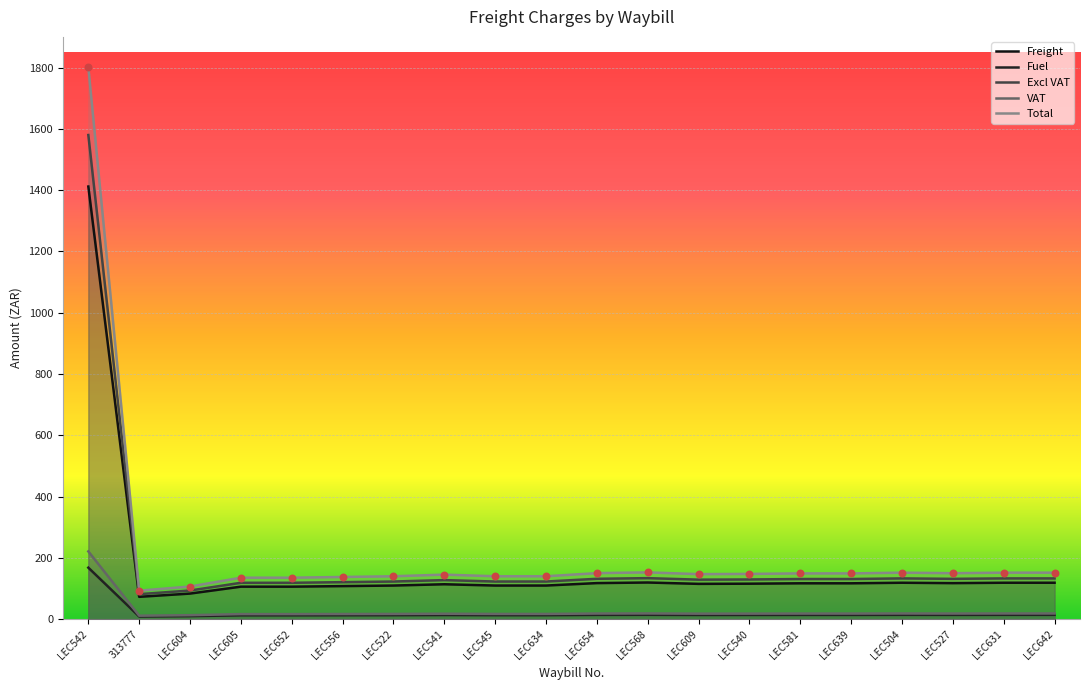

Which series has the widest spread of Y values?

Total